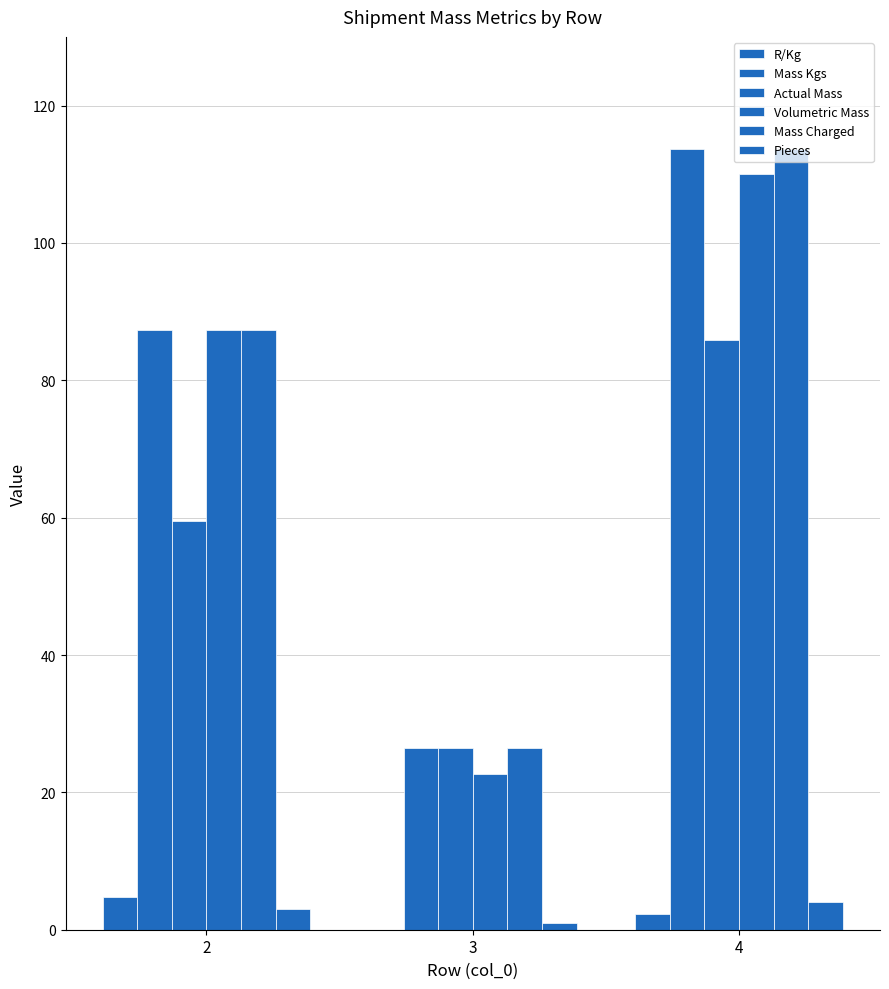

Which series changed the most between 3 and 4?

Volumetric Mass